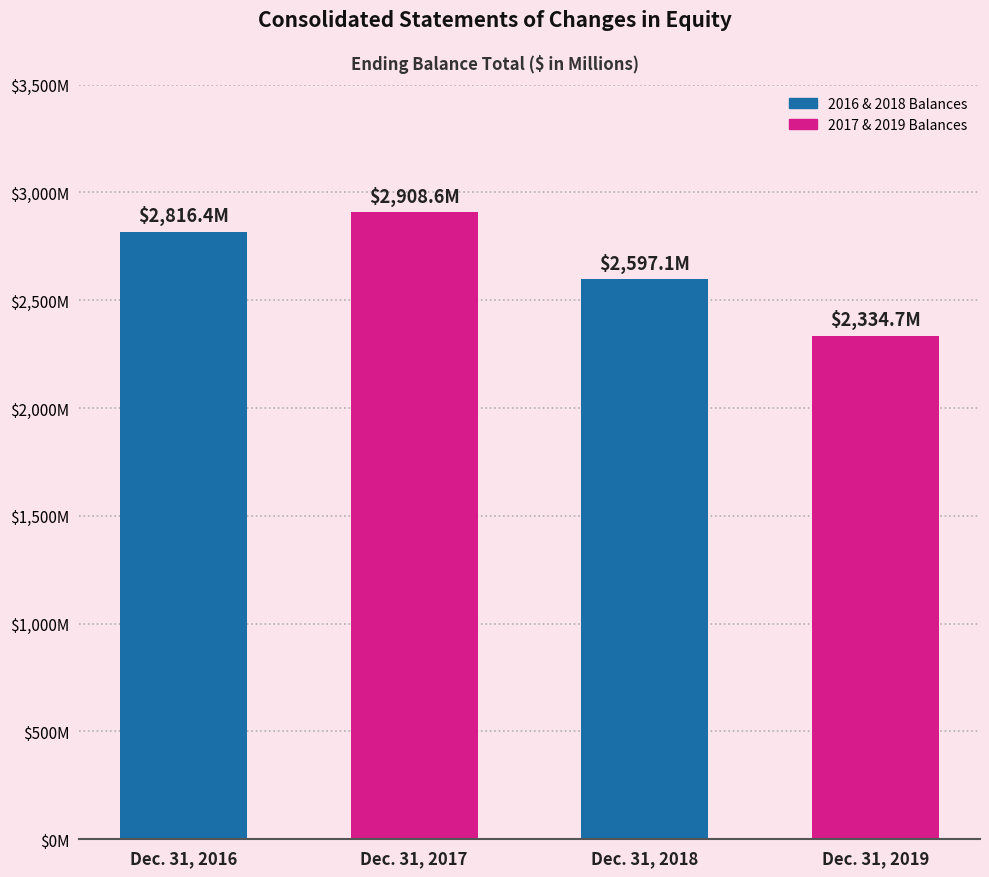

What is the smallest value displayed?

2334.7